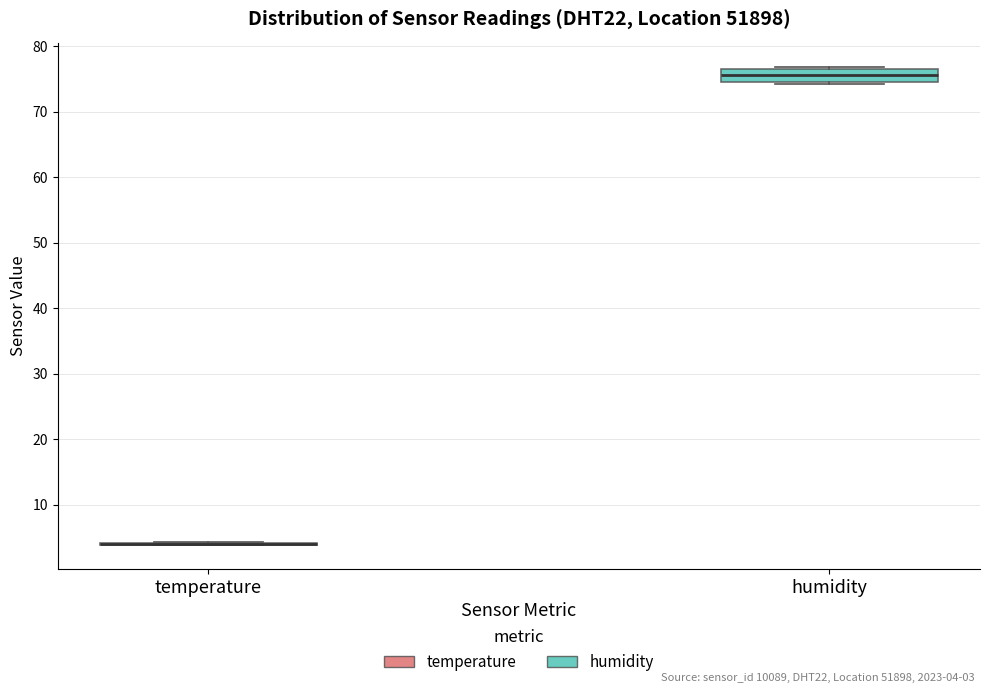

Where does the median line of the box for humidity sit on the y-axis? The values are not printed on the chart, so give them approximately, as read against the axis.

76